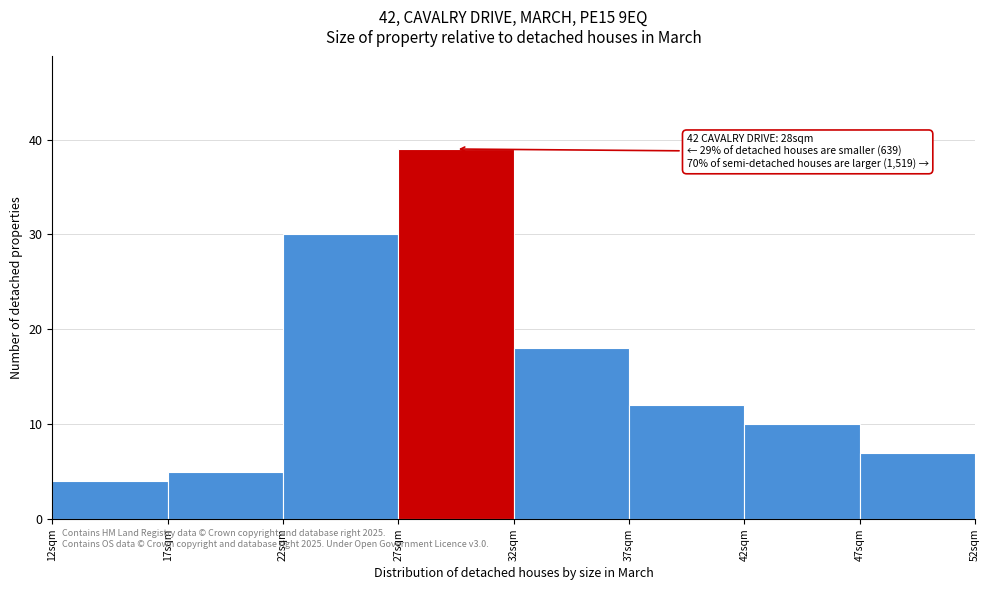

Which range on the x-axis has the tallest bar?

27 to 32